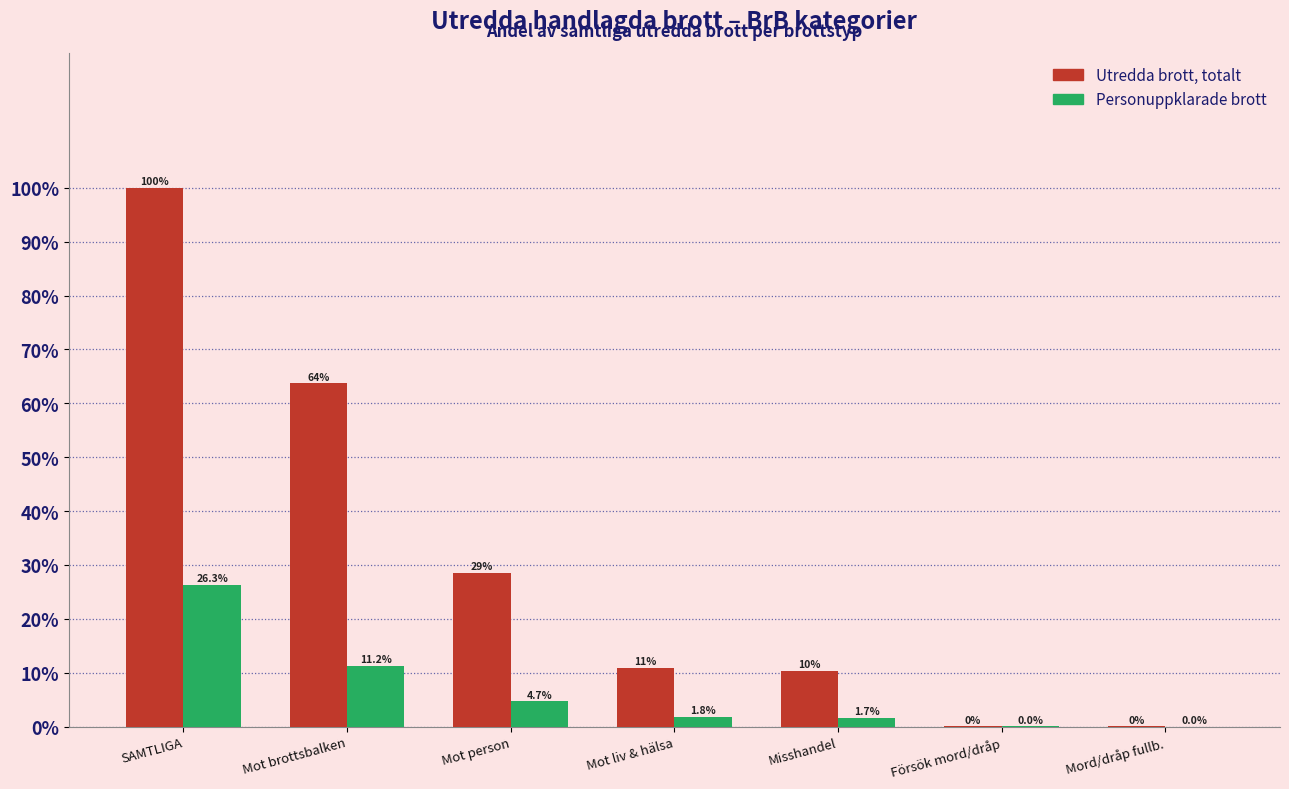

What is the greatest value displayed?

100.0